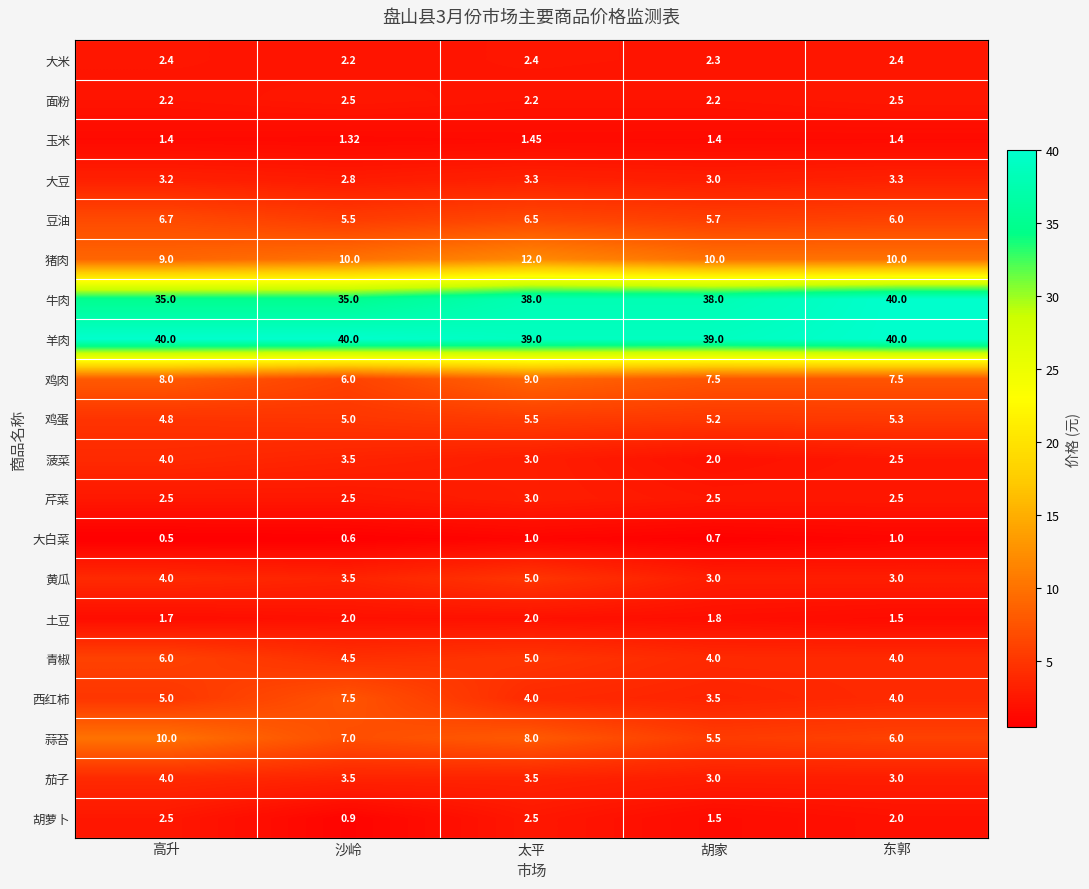

At which label is 蒜苔 closest to 7?

沙岭